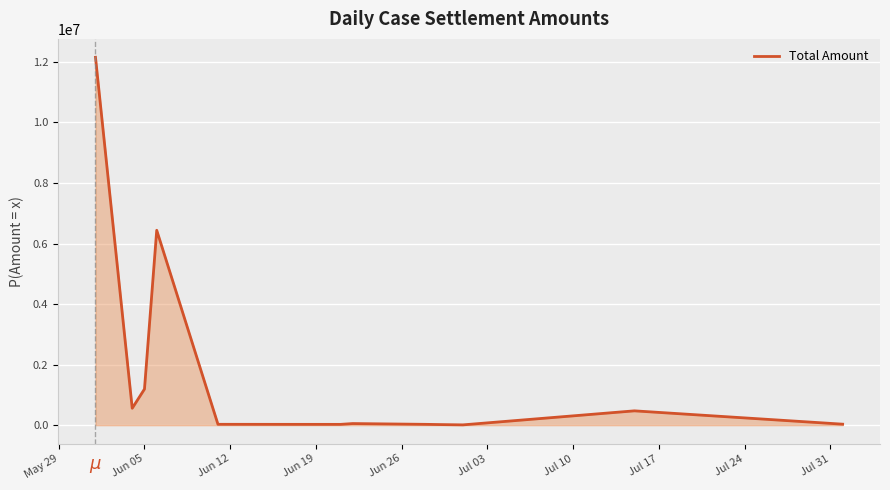

What is the greatest value displayed?

12152906.4